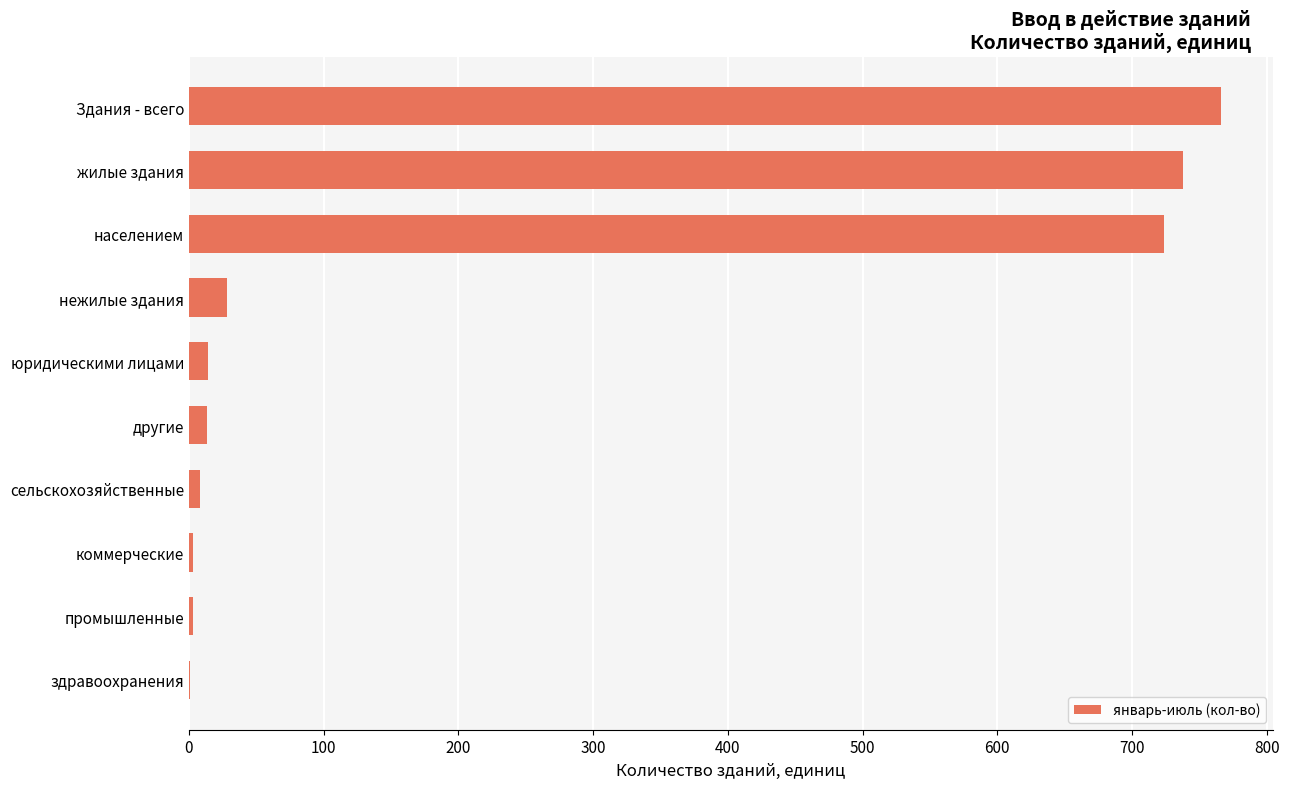

What is the sum of the values at Здания - всего and нежилые здания?

794